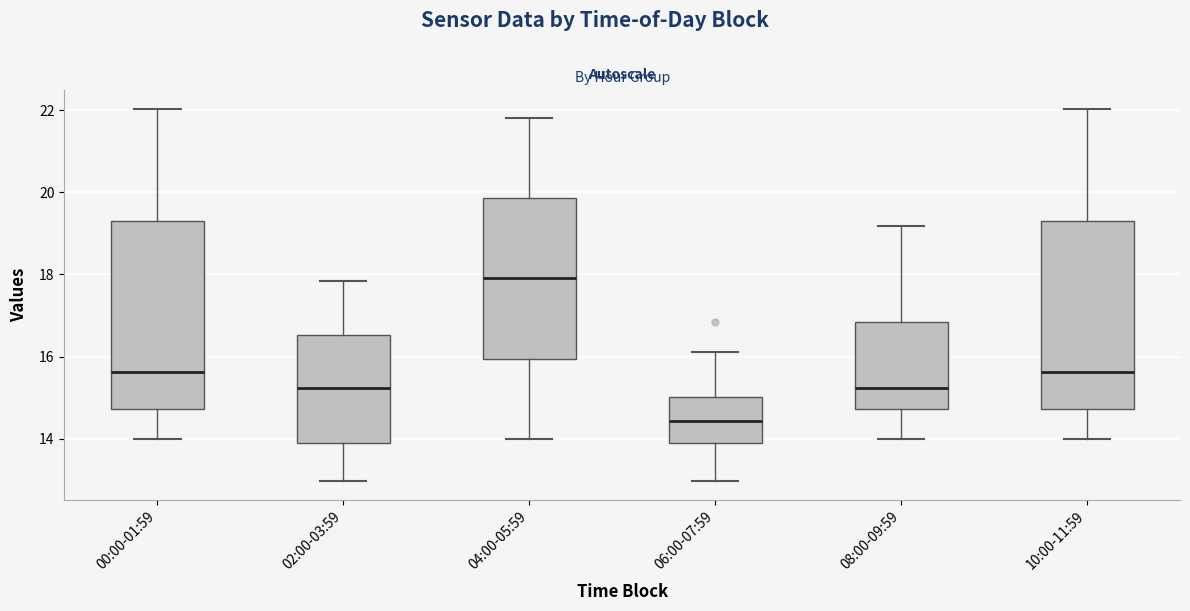

Where does the upper whisker of the box for 08:00-09:59 end on the y-axis? The values are not printed on the chart, so give them approximately, as read against the axis.

19.2